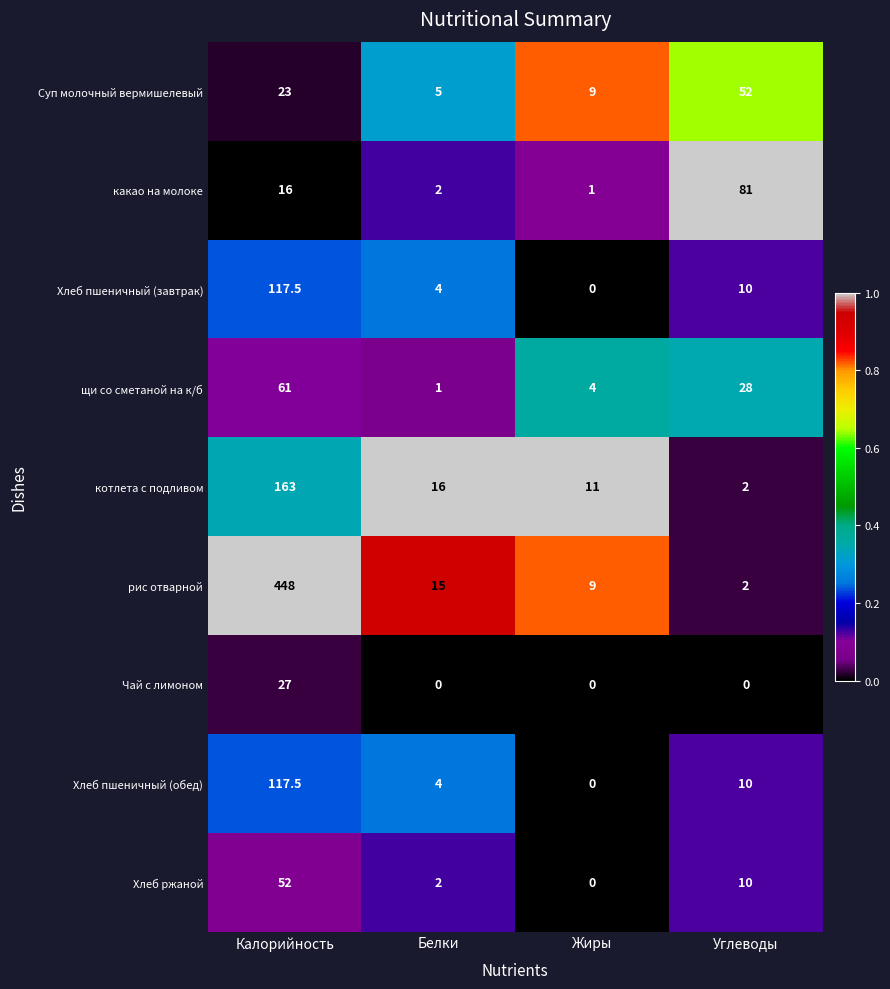

Where is Хлеб пшеничный (обед) nearest to the value 58?

Углеводы